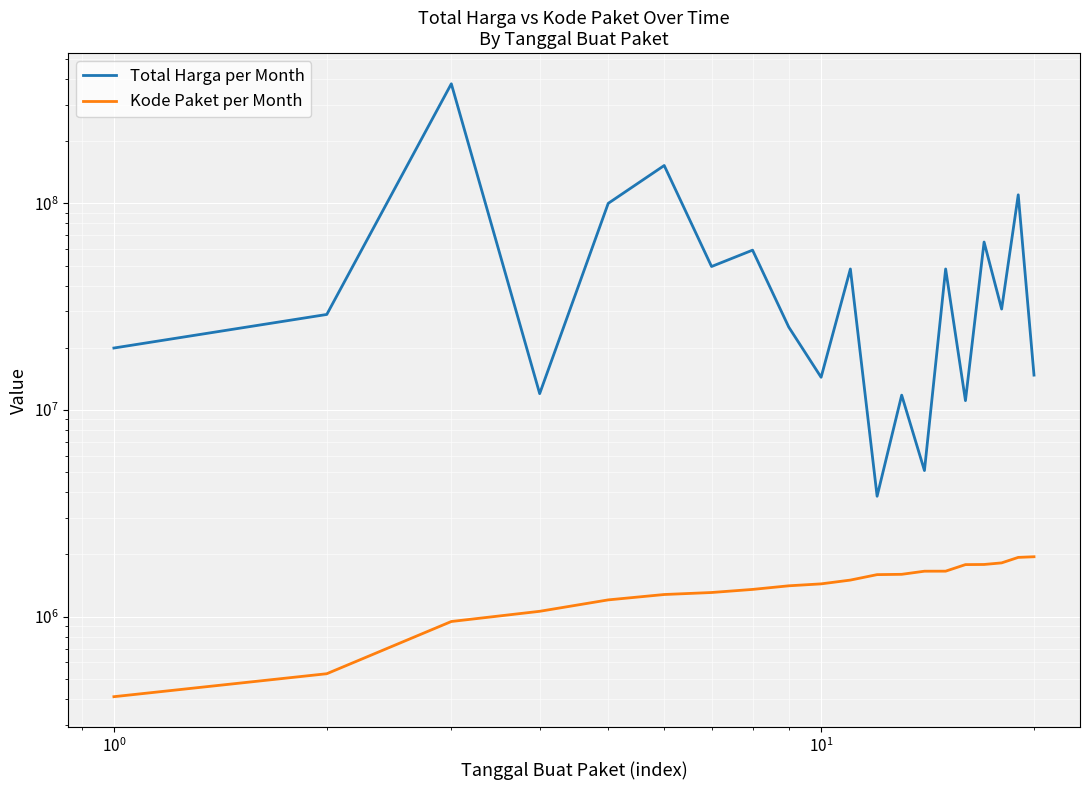

Is it true that Kode Paket per Month equals 548555 at 15?

False